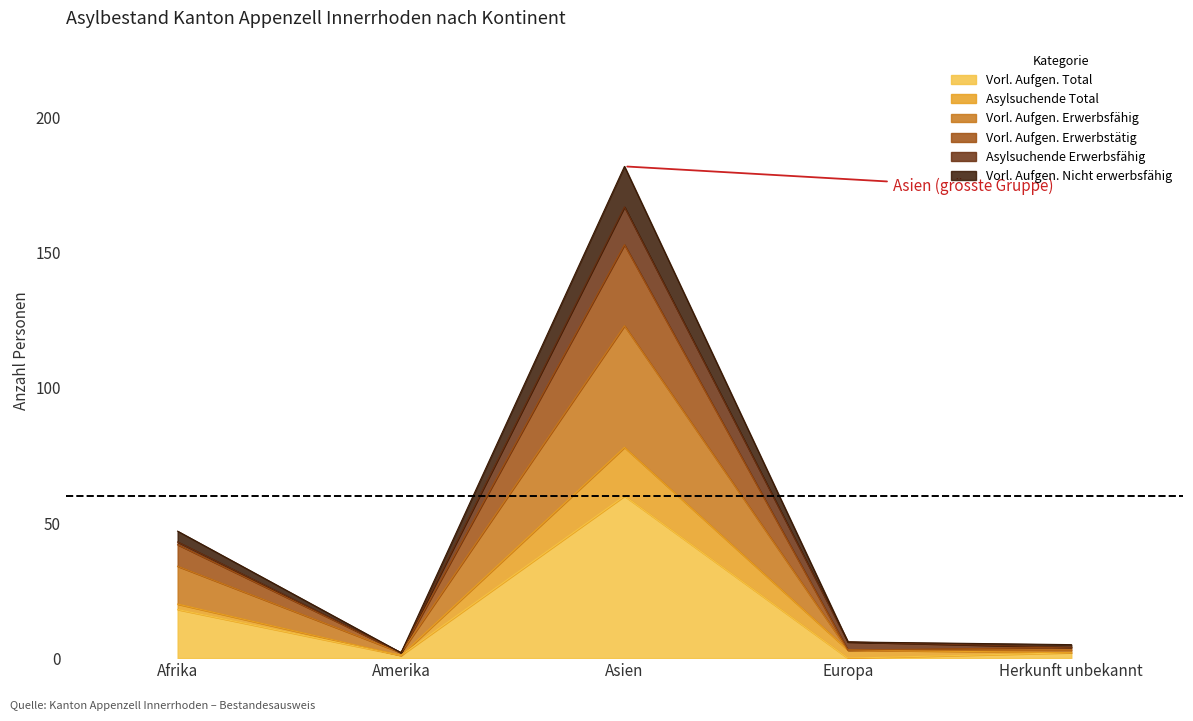

Where is the first local maximum for Vorl. Aufgen. Total?

Asien